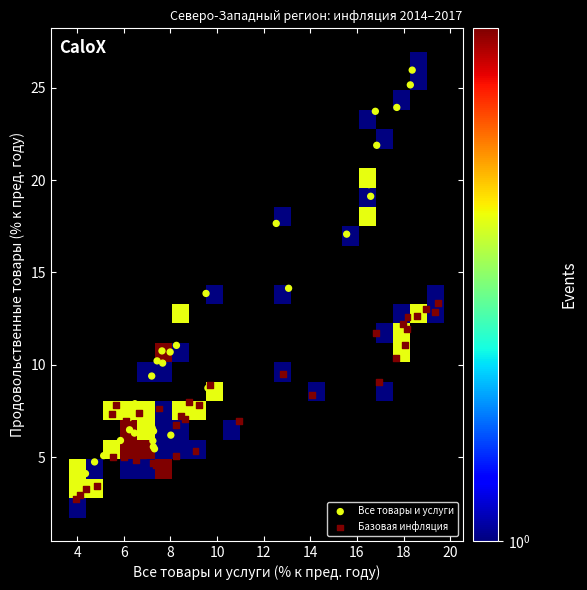

Which series contains the highest Y value?

Все товары и услуги